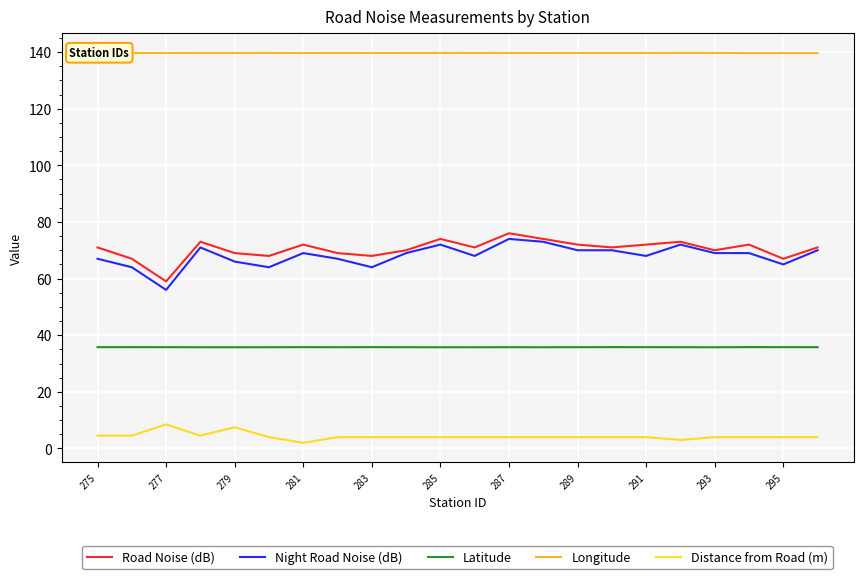

True or false: Road Noise (dB) and Longitude intersect in this chart.

False